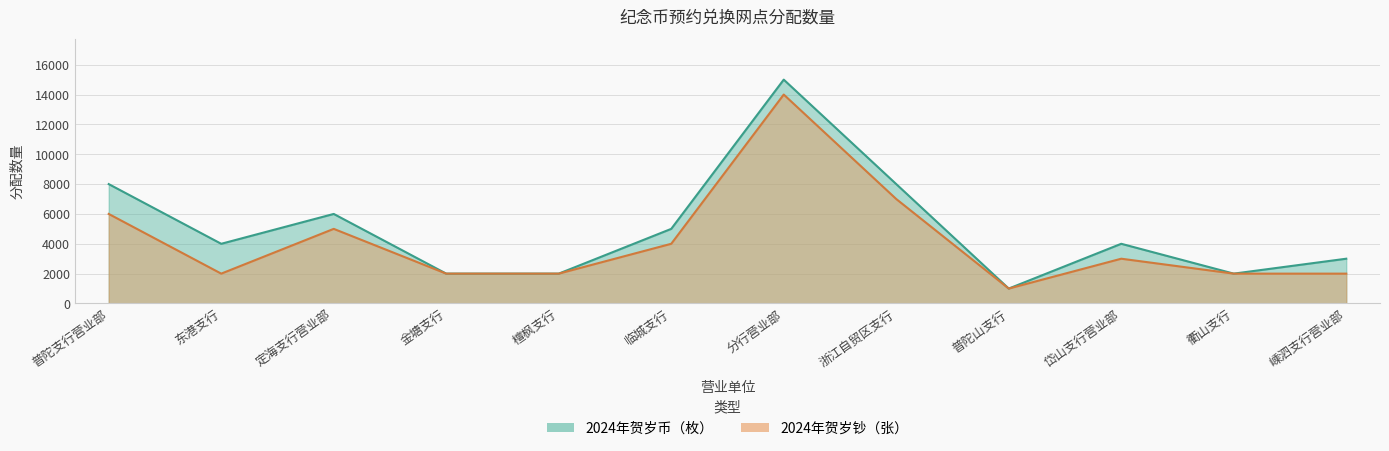

True or false: 2024年贺岁币（枚） and 2024年贺岁钞（张） cross at least once.

False